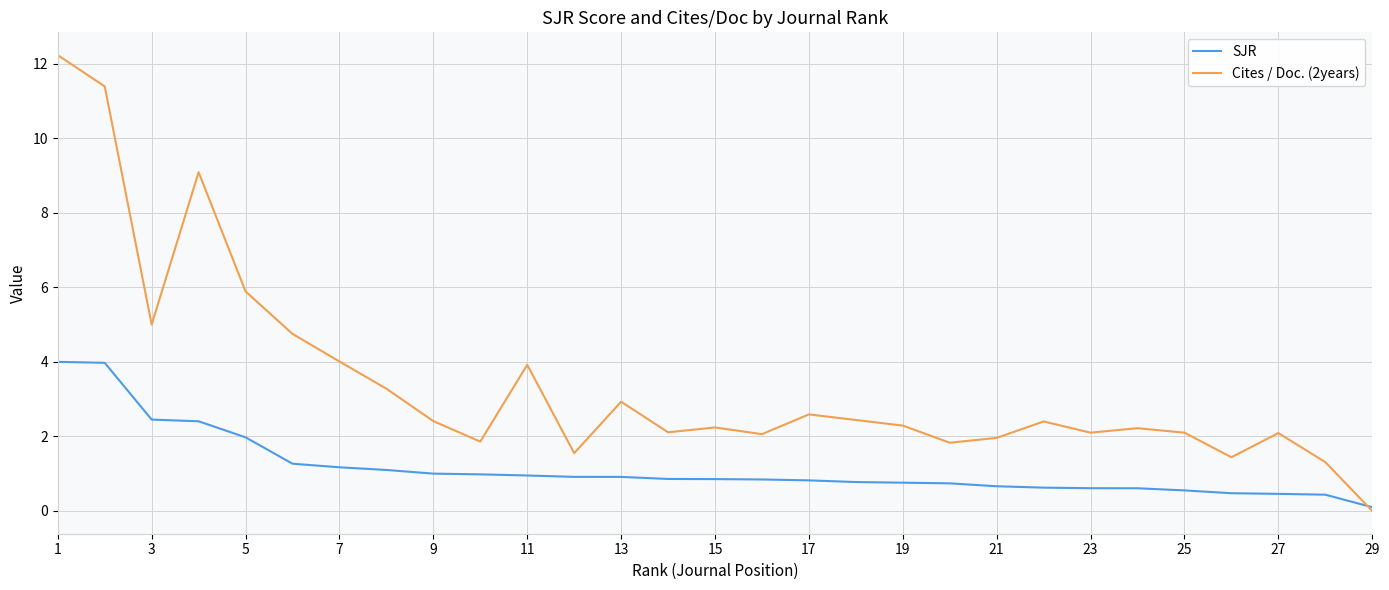

List the series in order of their peak value, lowest first.

SJR, Cites / Doc. (2years)